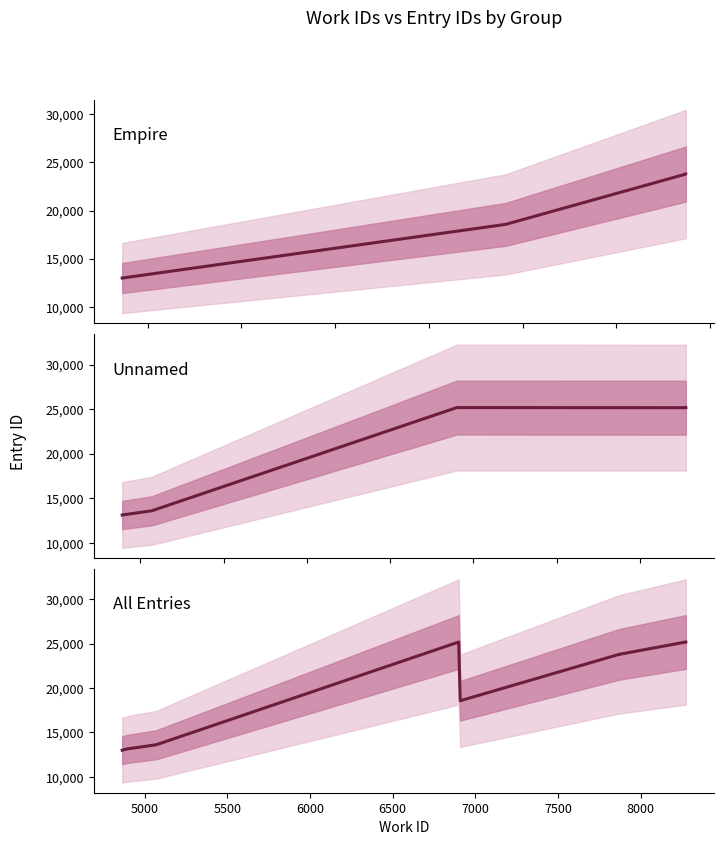

The work_id series shows 8274 at 8274. True or false?

True